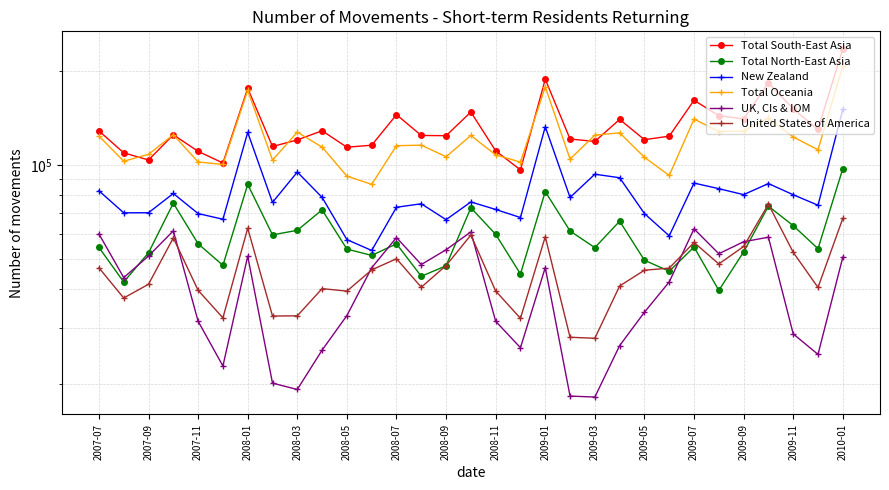

How many lines are shown in the chart?

6